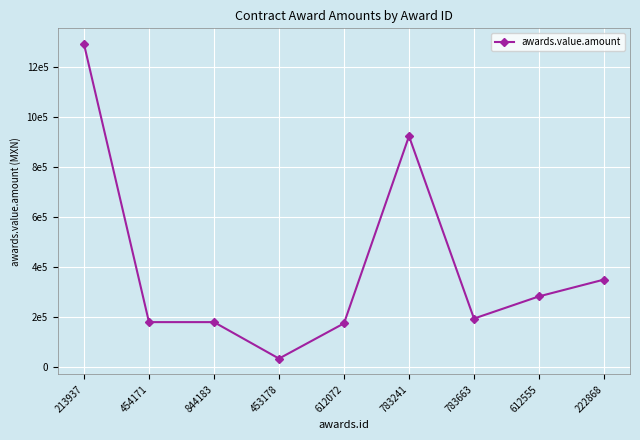

Rank the categories by value from highest to lowest.

213937, 783241, 222868, 612555, 783663, 454171, 844183, 612072, 453178